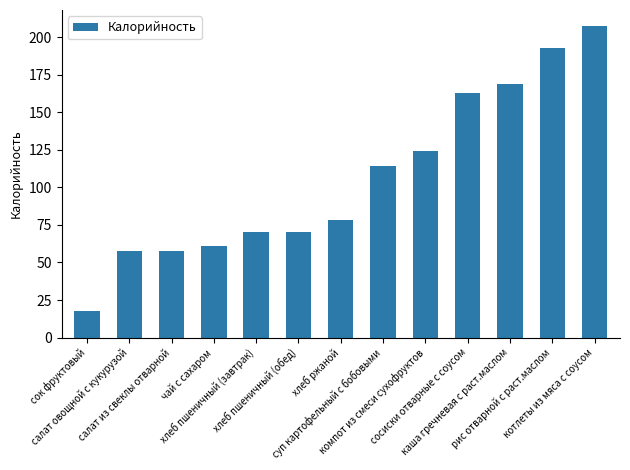

How many bars are there in total?

13